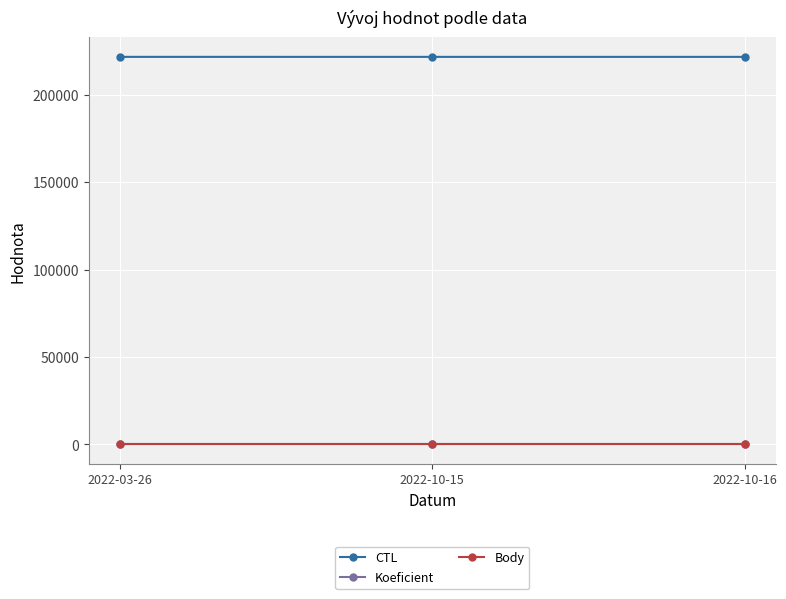

What is the sum of all CTL values?

664891